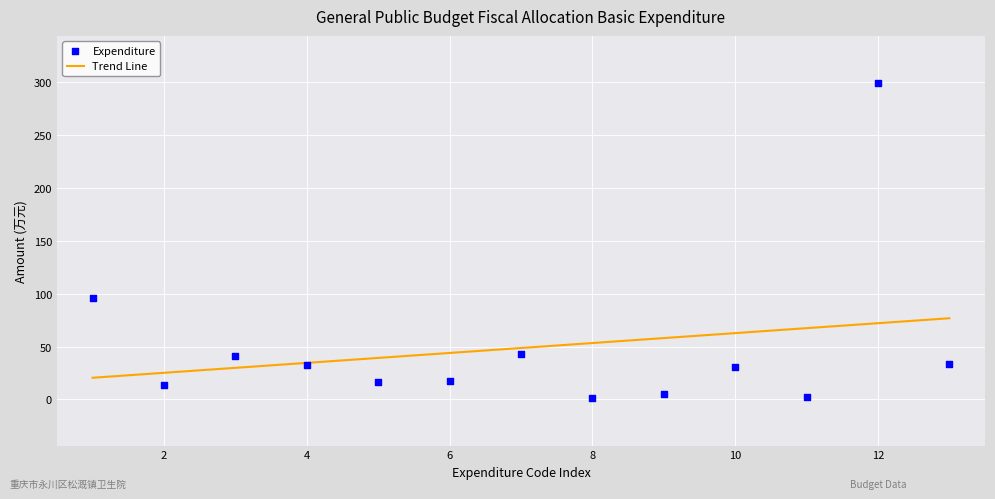

What is the range of Y values (max minus min)?

298.1